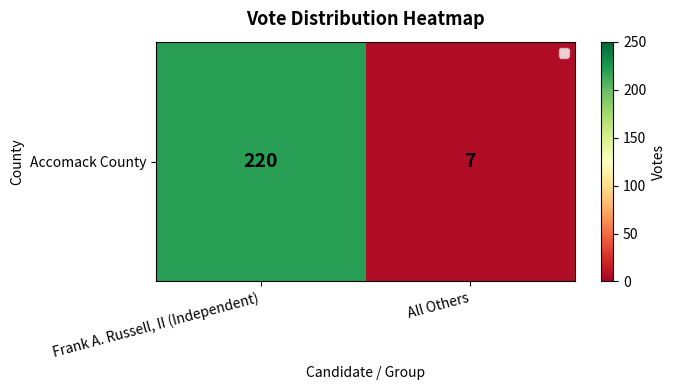

At which category does the chart reach its peak across all series?

Frank A. Russell, II (Independent)